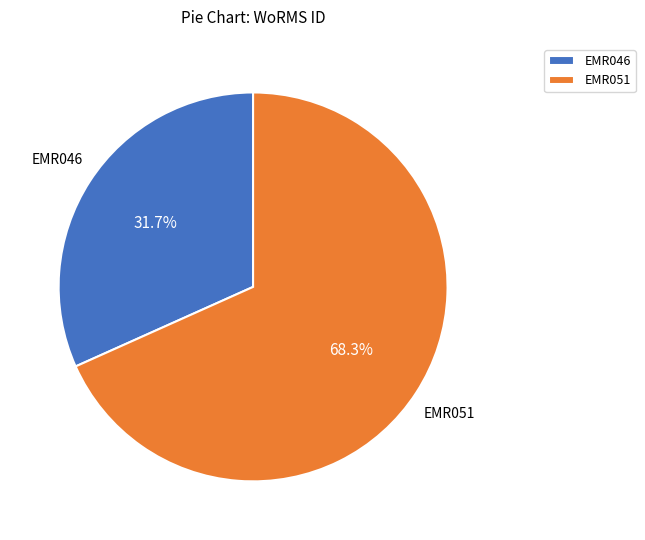

Is there any slice that represents more than half of the pie?

Yes